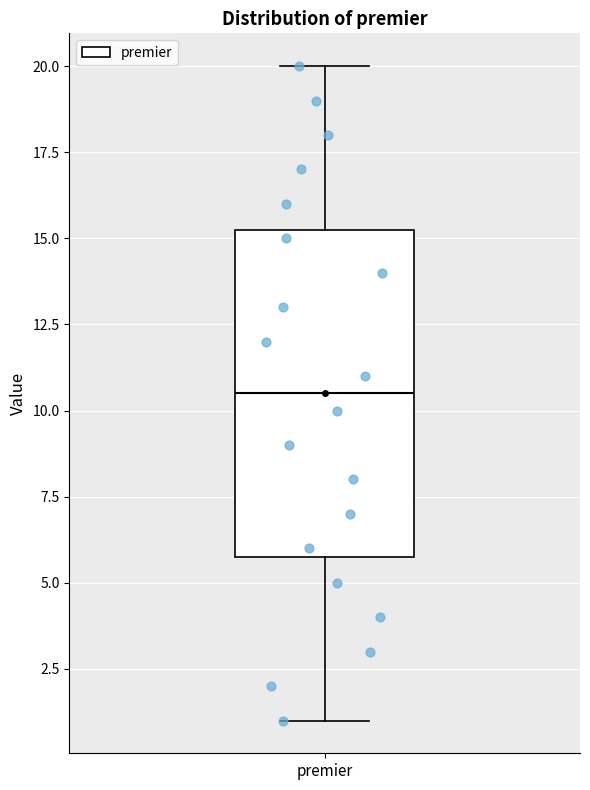

Read this box plot against the y-axis: the position of the median line, the range covered by the box, and the ends of both whiskers. The values are not printed on the chart, so give them approximately, as read against the axis.

median 10.5, box 6.0 to 15.5, whiskers 1.0 to 20.0